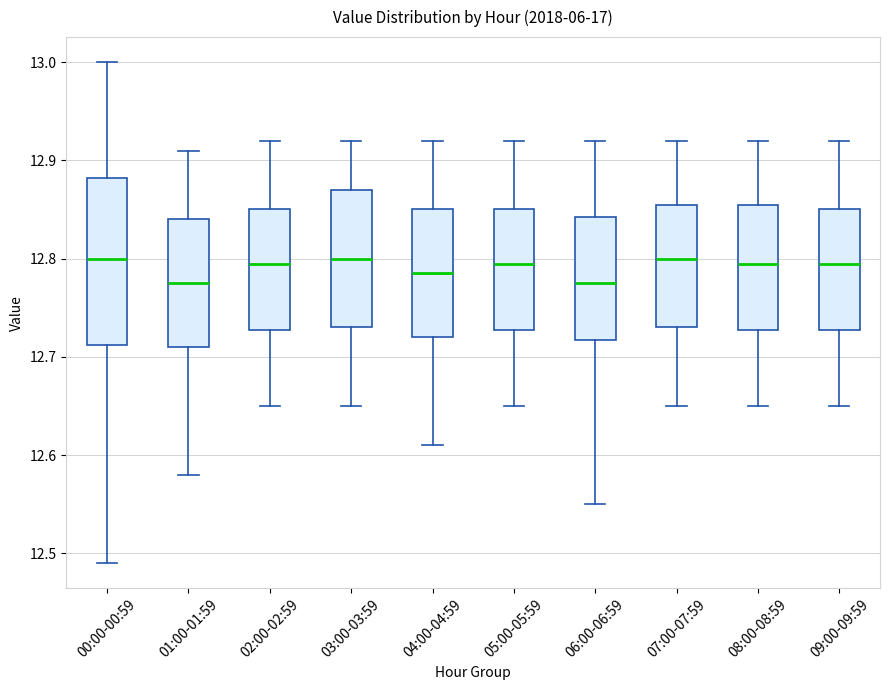

Reading left to right, read every box against the y-axis: the position of its median line, the range the box covers, and the ends of its whiskers. The values are not printed on the chart, so give them approximately, as read against the axis.

00:00-00:59: median 12.80, box 12.71 to 12.88, whiskers 12.49 to 13.00
01:00-01:59: median 12.78, box 12.71 to 12.84, whiskers 12.58 to 12.91
02:00-02:59: median 12.80, box 12.73 to 12.85, whiskers 12.65 to 12.92
03:00-03:59: median 12.80, box 12.73 to 12.87, whiskers 12.65 to 12.92
04:00-04:59: median 12.79, box 12.72 to 12.85, whiskers 12.61 to 12.92
05:00-05:59: median 12.80, box 12.73 to 12.85, whiskers 12.65 to 12.92
06:00-06:59: median 12.78, box 12.72 to 12.84, whiskers 12.55 to 12.92
07:00-07:59: median 12.80, box 12.73 to 12.86, whiskers 12.65 to 12.92
08:00-08:59: median 12.80, box 12.73 to 12.86, whiskers 12.65 to 12.92
09:00-09:59: median 12.80, box 12.73 to 12.85, whiskers 12.65 to 12.92